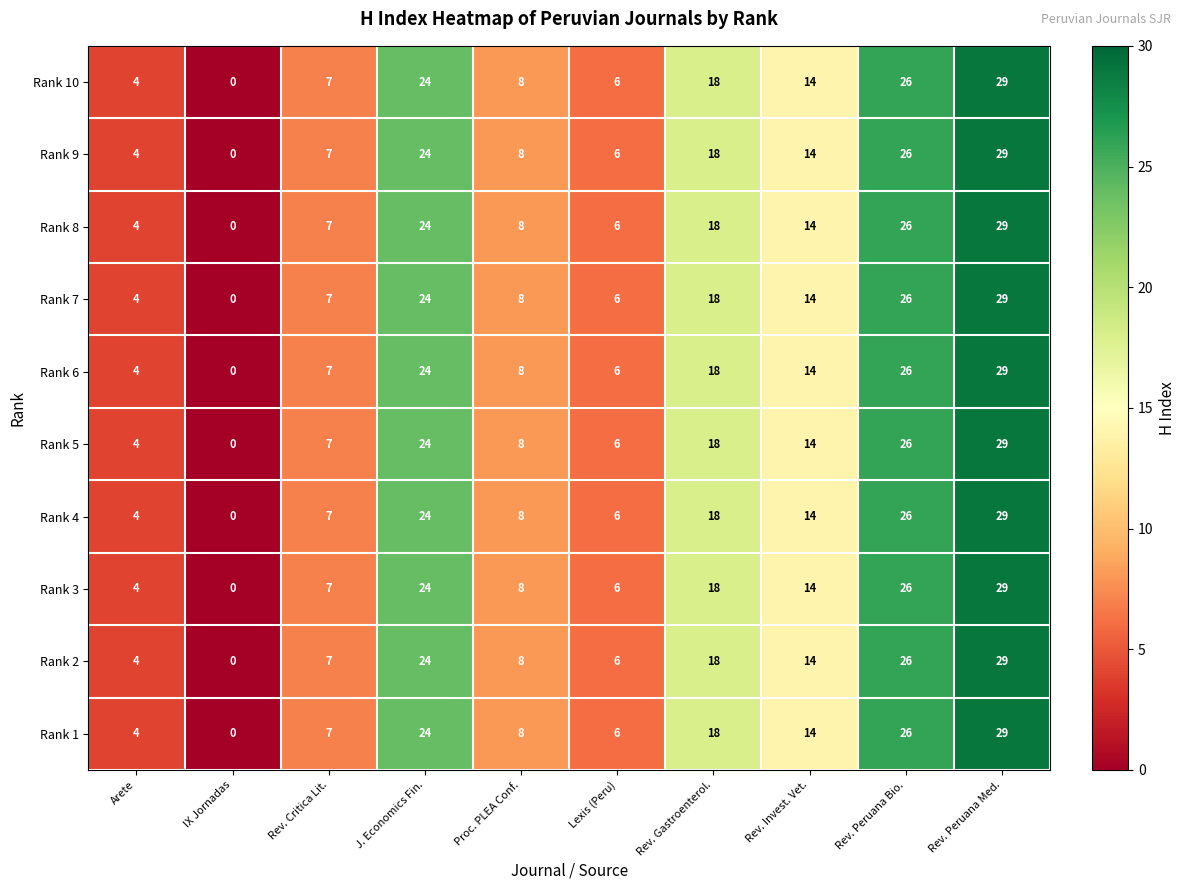

The Rank 7 series shows 26 at Rev. Peruana Bio.. True or false?

True